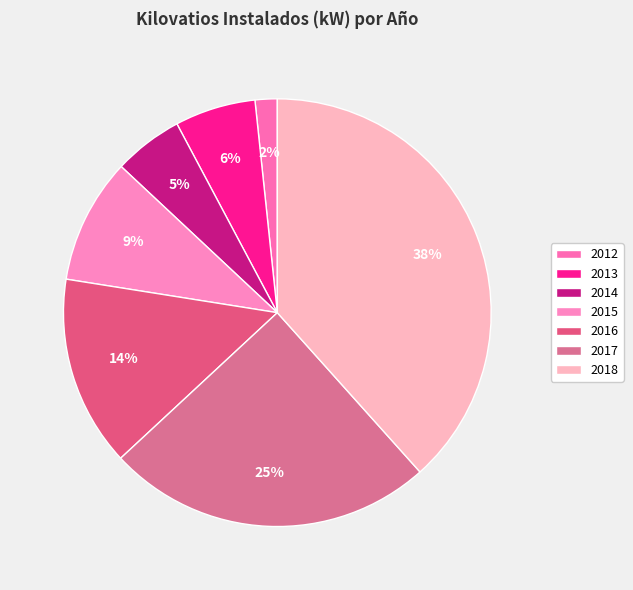

Is the sum of 2016 and 2014 greater than half?

No